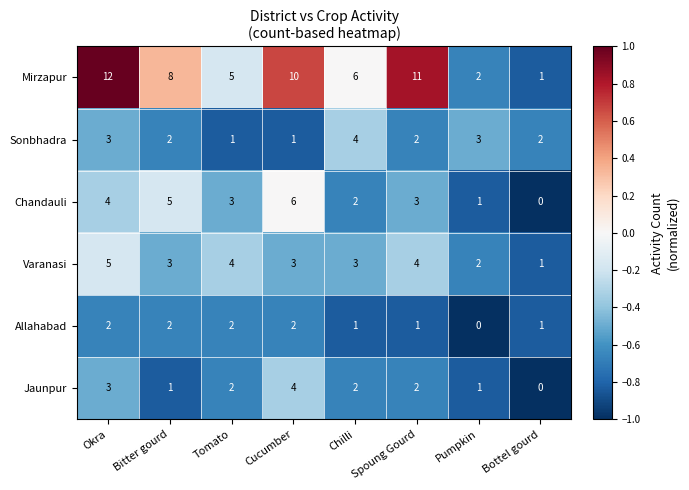

What is the approximate value of Varanasi at Cucumber?

3